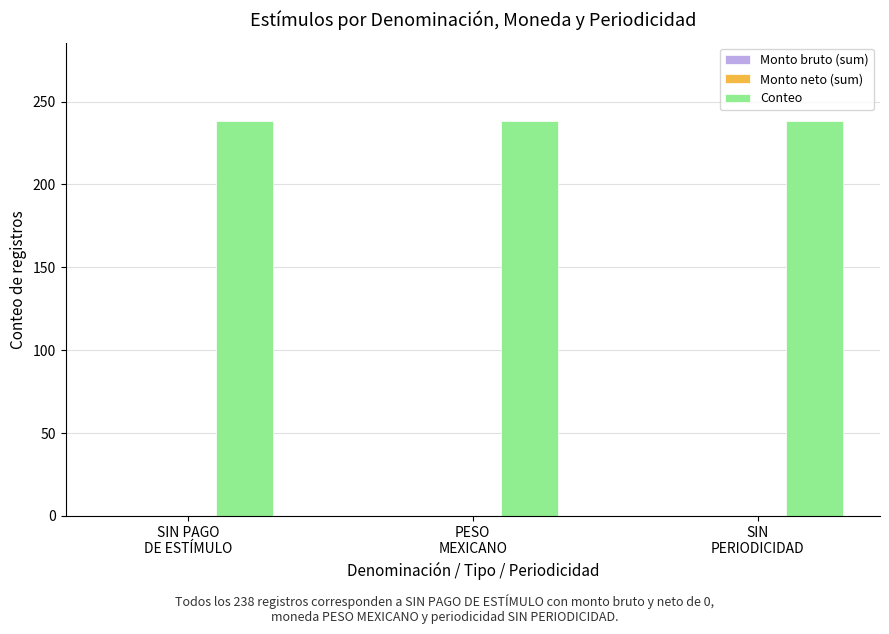

Reading left to right, what are all the values shown in this chart?

Monto bruto (sum): SIN PAGO
DE ESTÍMULO=0	PESO
MEXICANO=0	SIN
PERIODICIDAD=0
Monto neto (sum): SIN PAGO
DE ESTÍMULO=0	PESO
MEXICANO=0	SIN
PERIODICIDAD=0
Conteo: SIN PAGO
DE ESTÍMULO=238	PESO
MEXICANO=238	SIN
PERIODICIDAD=238